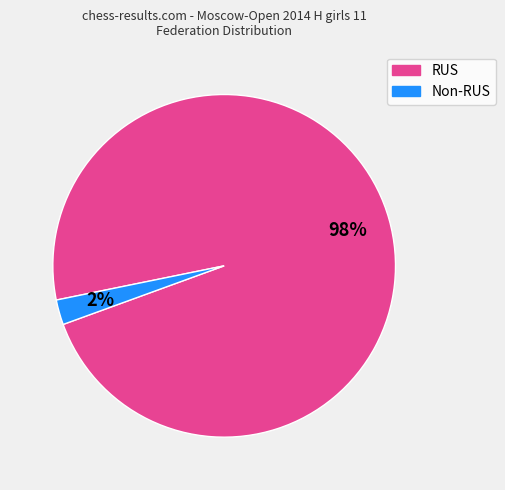

Is there any slice that represents more than half of the pie?

Yes